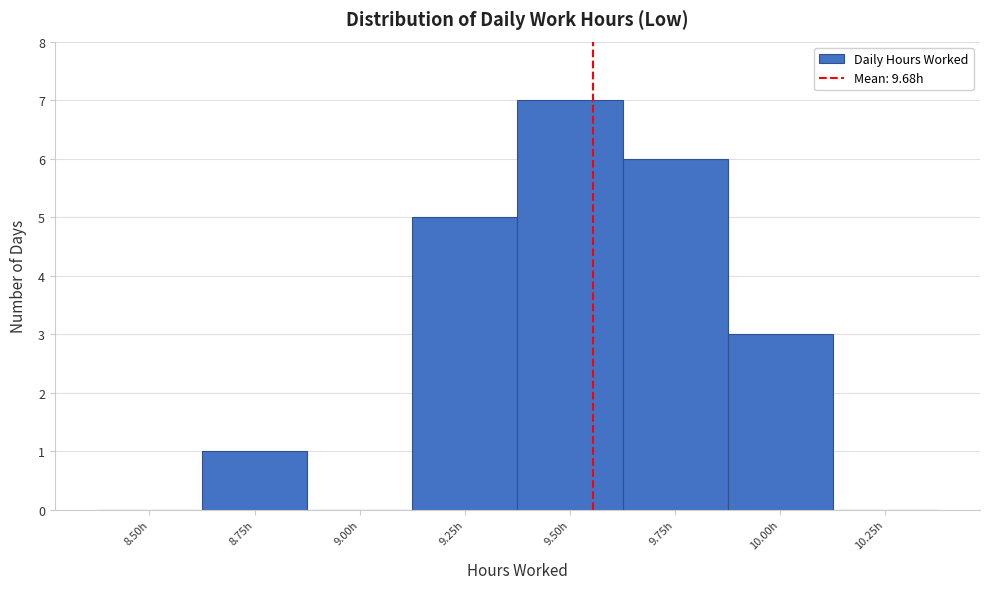

Reading right to left, what are all the values shown in this chart?

10.25h=0	10.00h=3	9.75h=6	9.50h=7	9.25h=5	9.00h=0	8.75h=1	8.50h=0